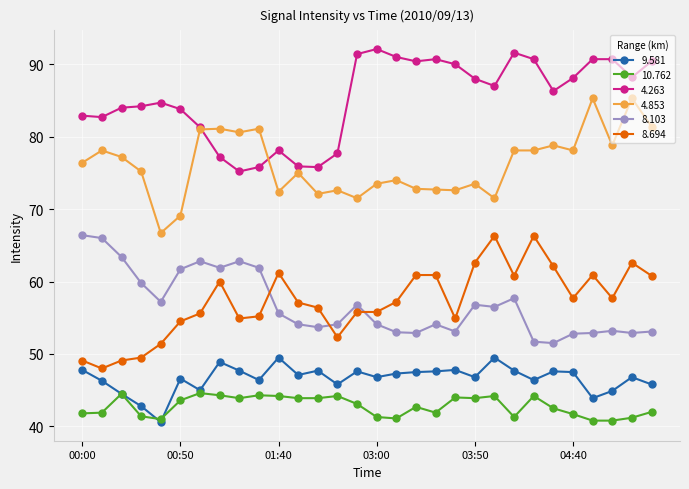

At how many categories does at least one series exceed 70?

30